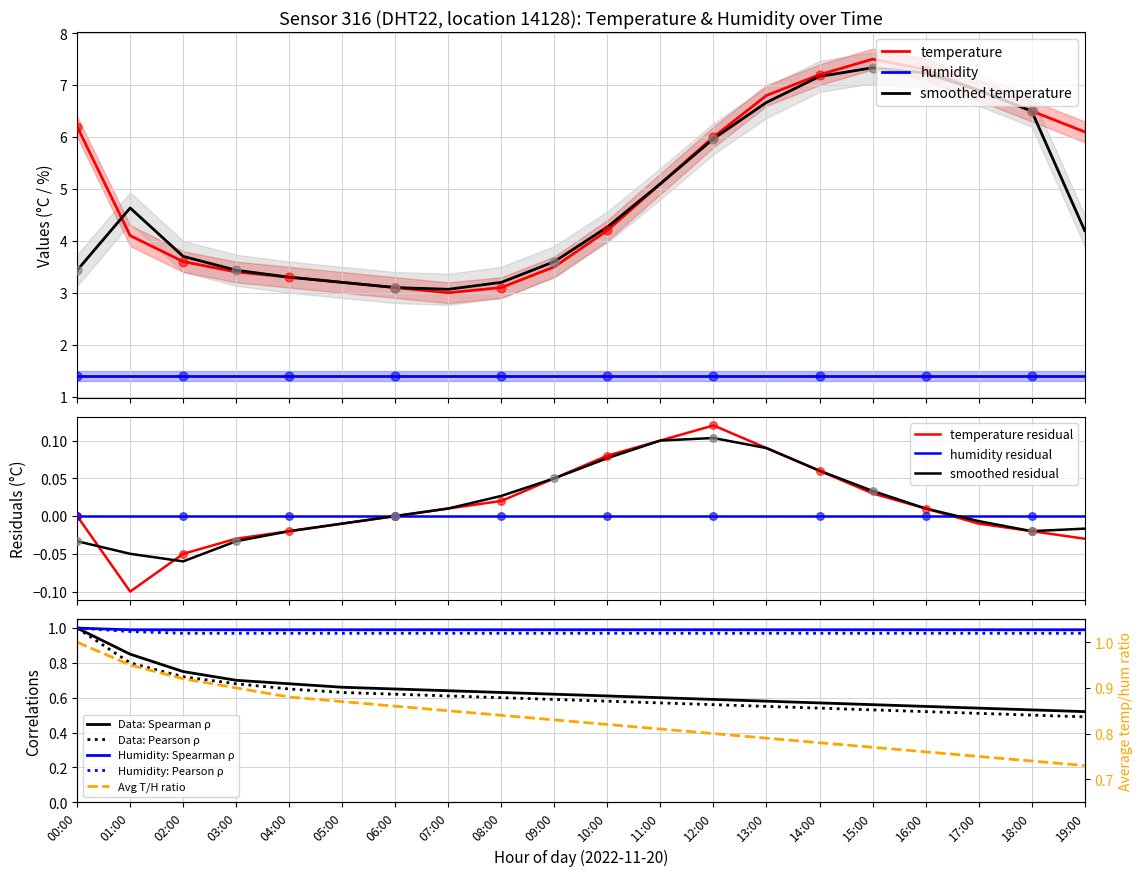

What is the change in value from 01:00 to 18:00?

+2.4